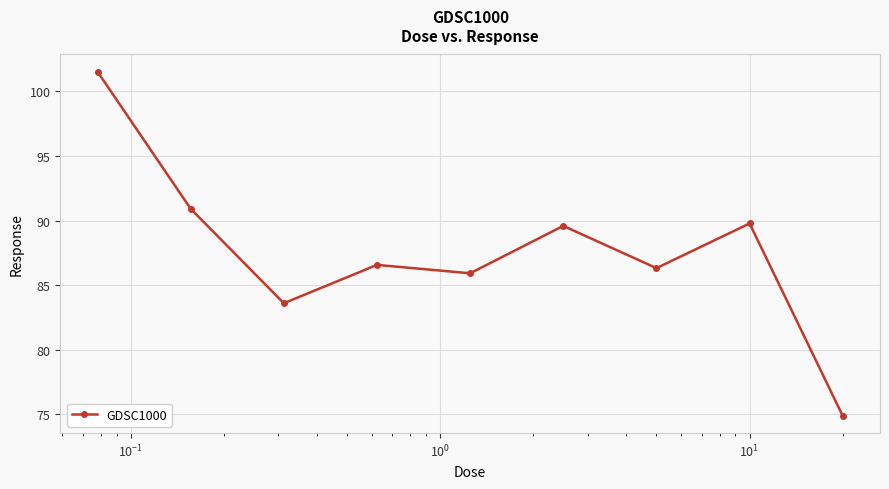

What is the sum of all values?

789.1